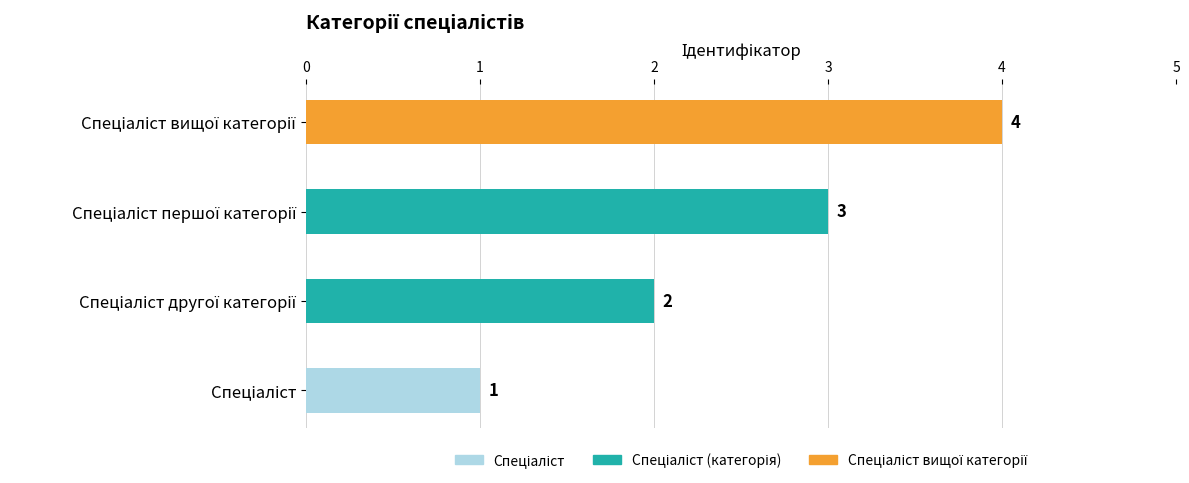

How many values are between 2 and 4?

3